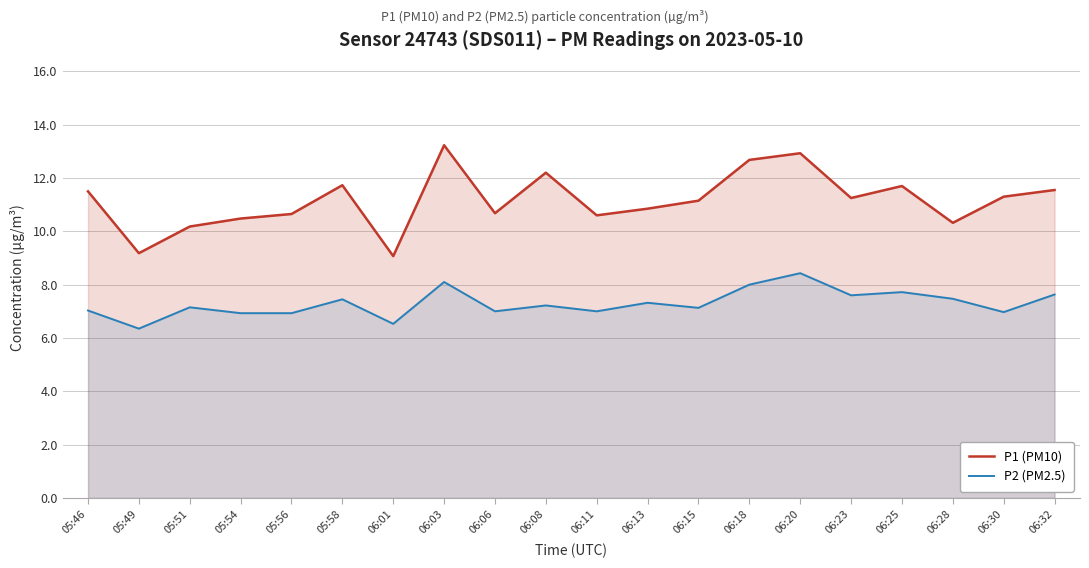

What is the spread (max minus min) of values at 06:01?

2.5